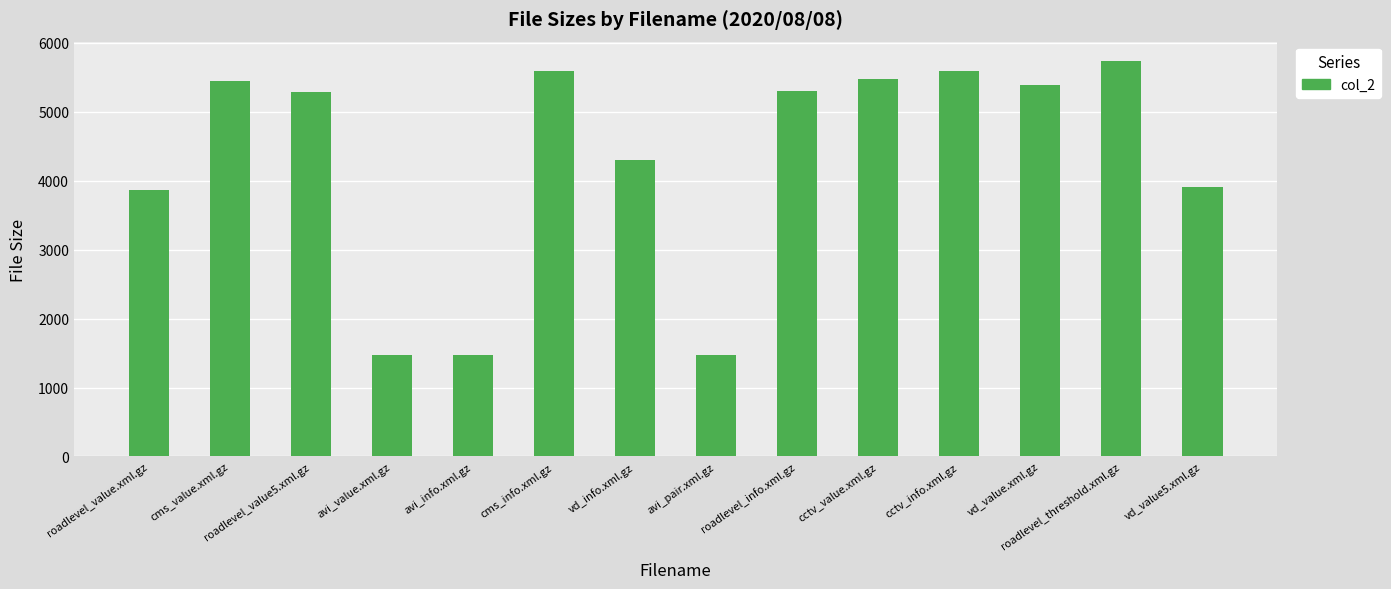

Read the value at cms_value.xml.gz.

5453